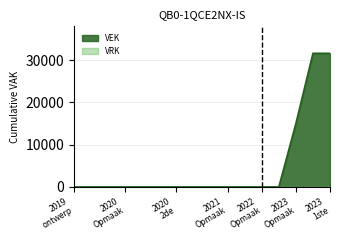

What is the maximum value for VEK?

31617